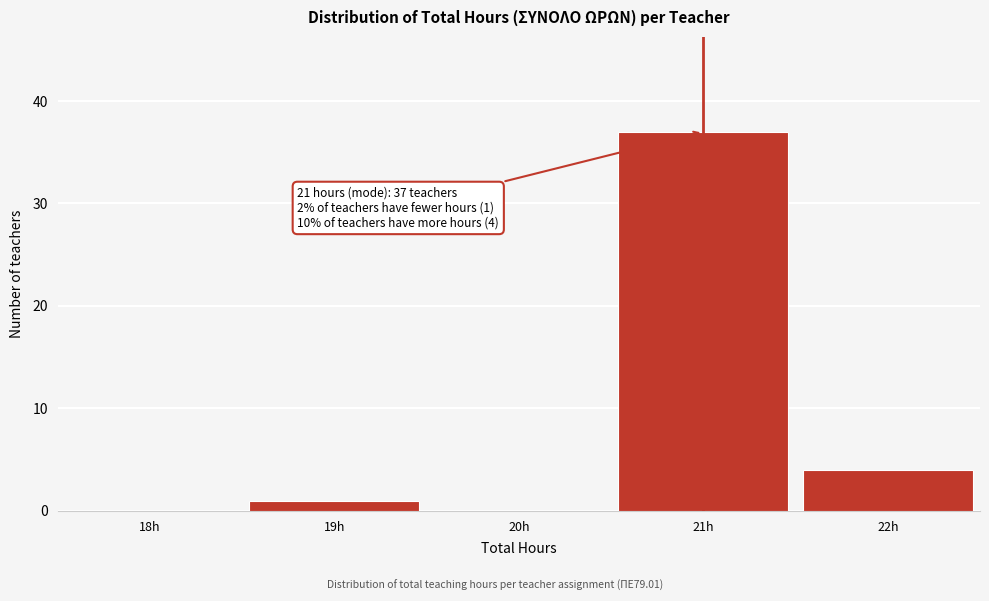

Reading left to right, what are all the values shown in this chart?

18h=0	19h=1	20h=0	21h=37	22h=4